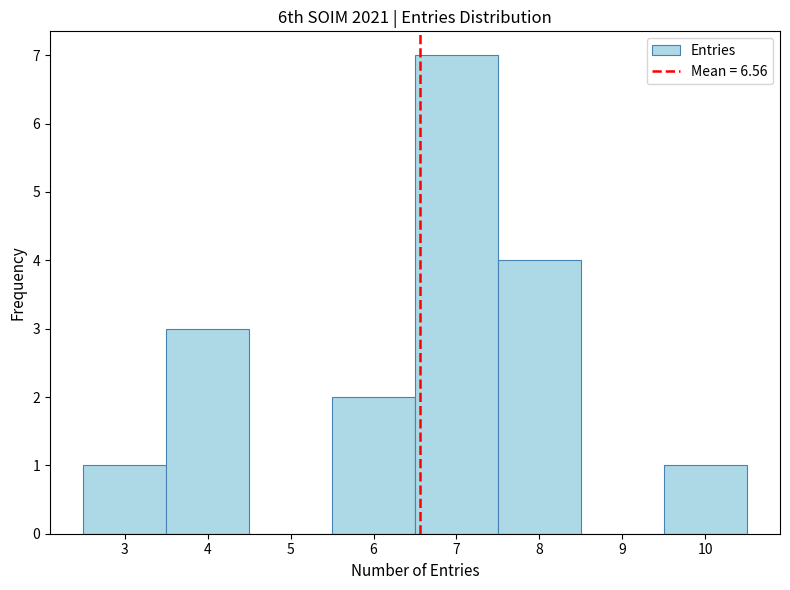

Reading left to right, list every bar in this chart as the range it spans on the x-axis followed by its height. The values are not printed on the chart, so give them approximately, as read against the axis.

2.5 to 3.5: 1
3.5 to 4.5: 3
4.5 to 5.5: 0
5.5 to 6.5: 2
6.5 to 7.5: 7
7.5 to 8.5: 4
8.5 to 9.5: 0
9.5 to 10.5: 1